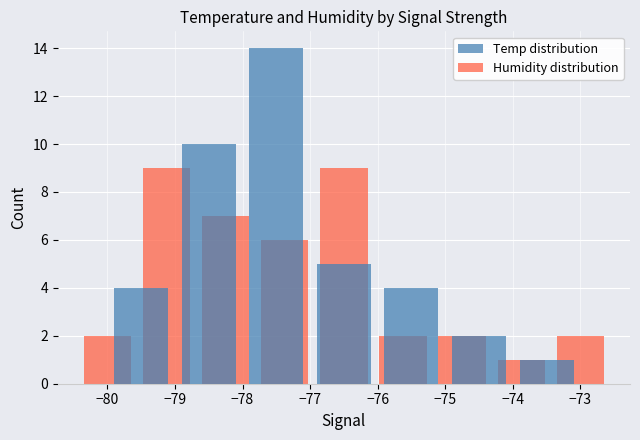

Is it true that Temp equals 33.8 at 0?

False